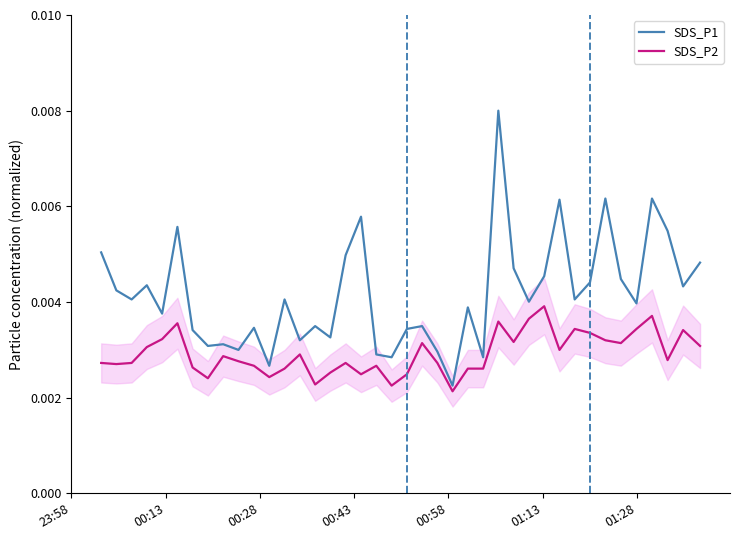

The value of SDS_P1 at 12 is 0.0. True or false?

False